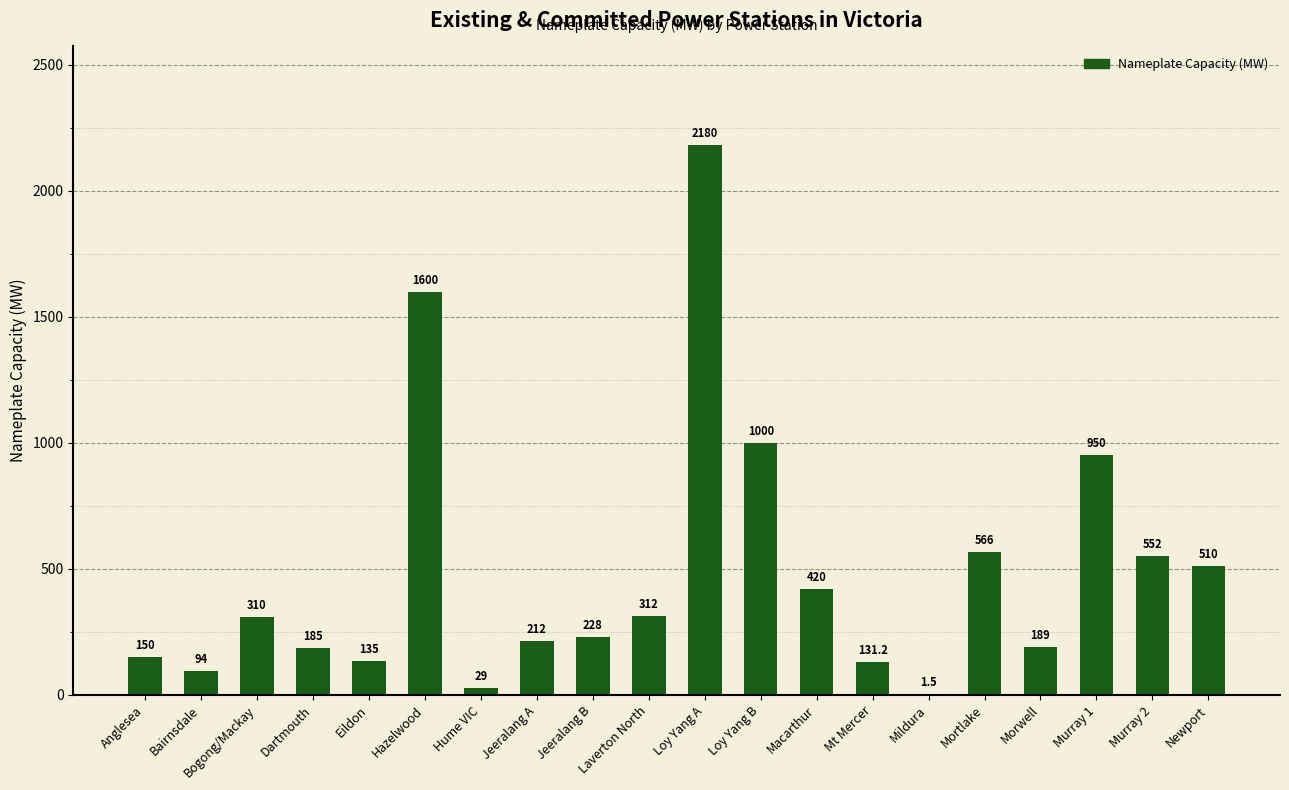

What is the sum of the values at Loy Yang B and Hazelwood?

2600.0